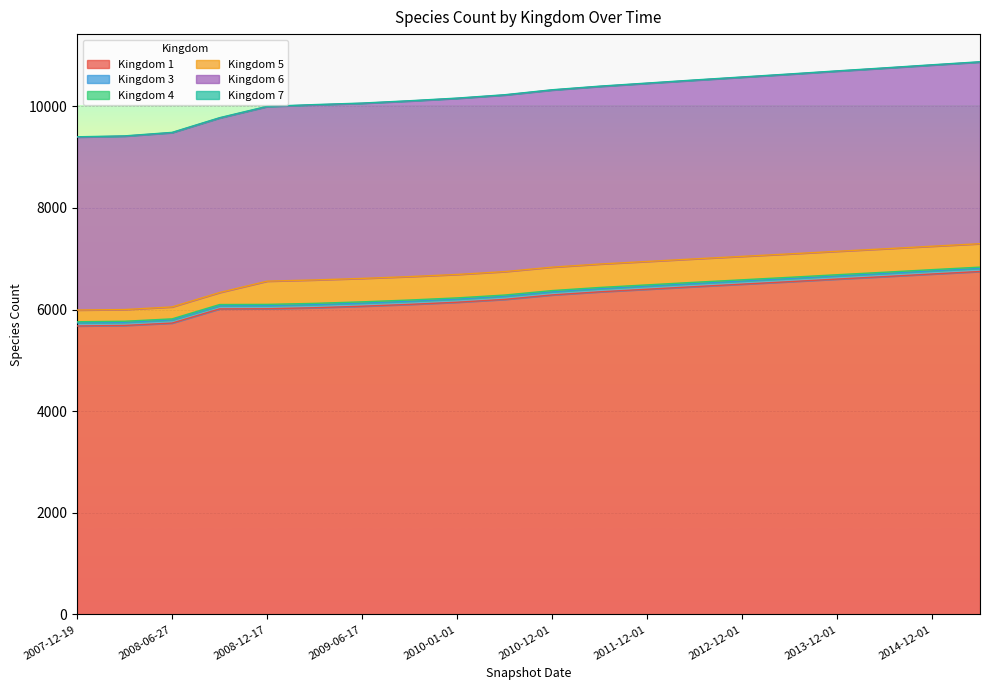

How many lines are shown in the chart?

6